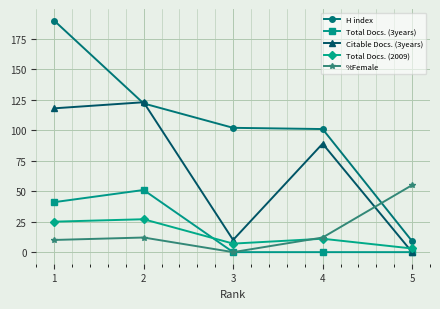

Does the chart have visible grid lines?

Yes